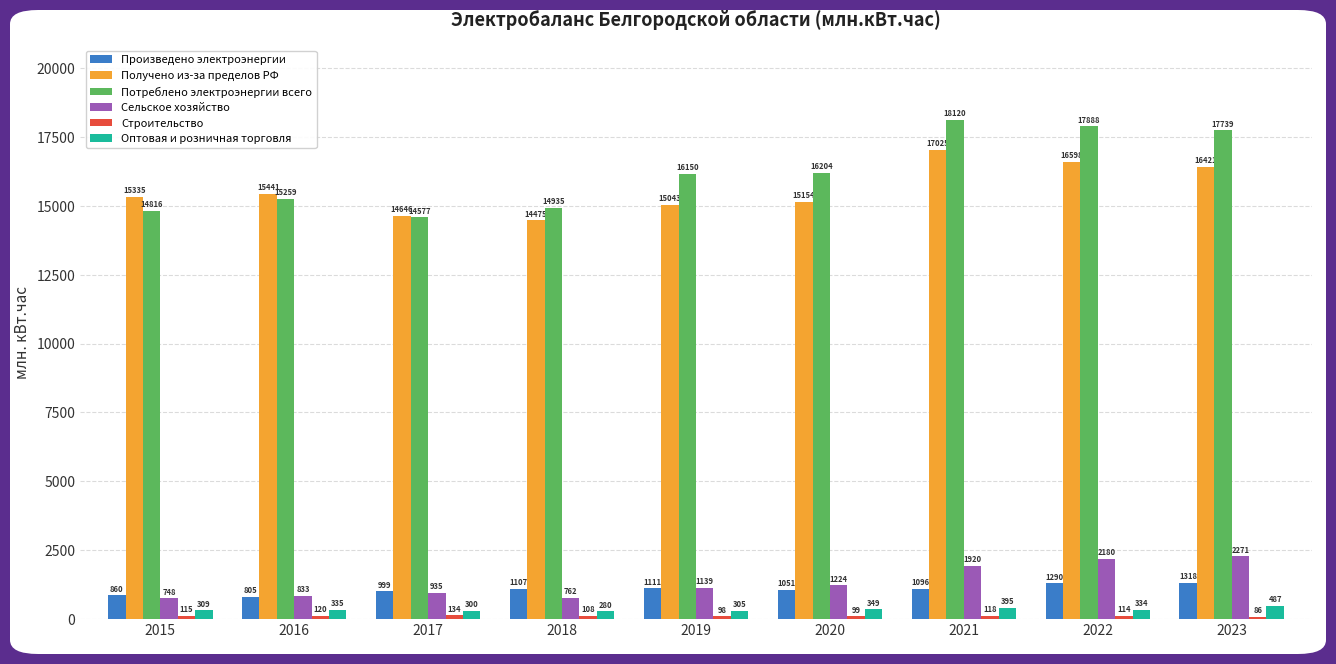

Between 2016 and 2023, which series saw the biggest shift?

Потреблено электроэнергии всего